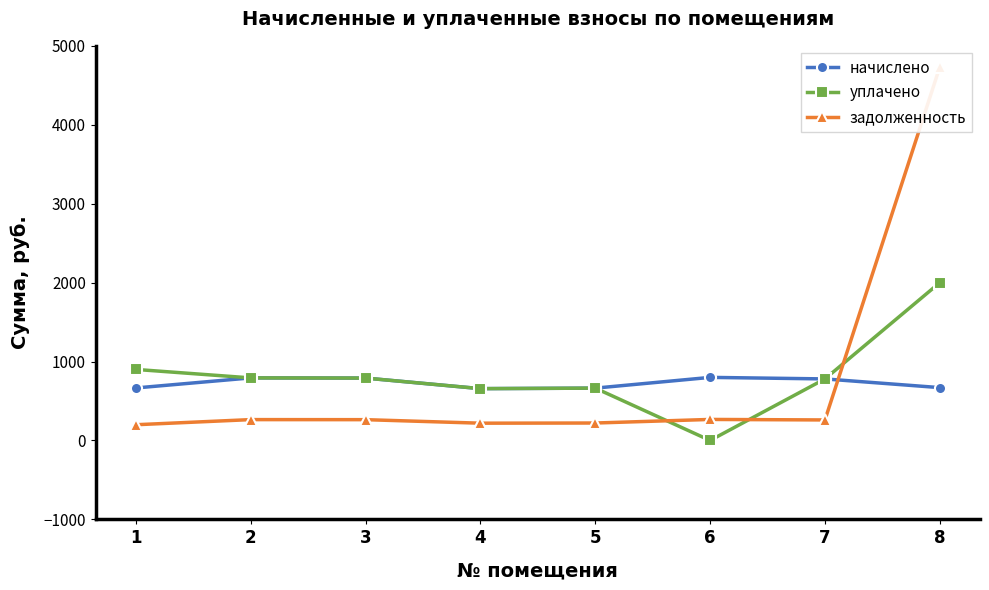

True or false: уплачено has a value of 960.0 at 6.

False